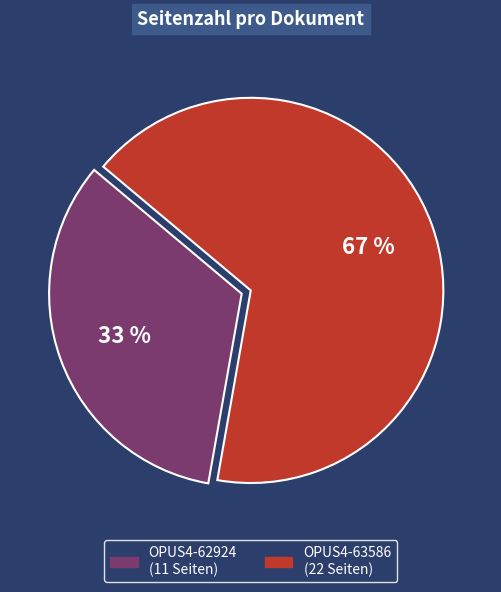

Combined, do OPUS4-62924 and OPUS4-63586 account for over 50%?

Yes